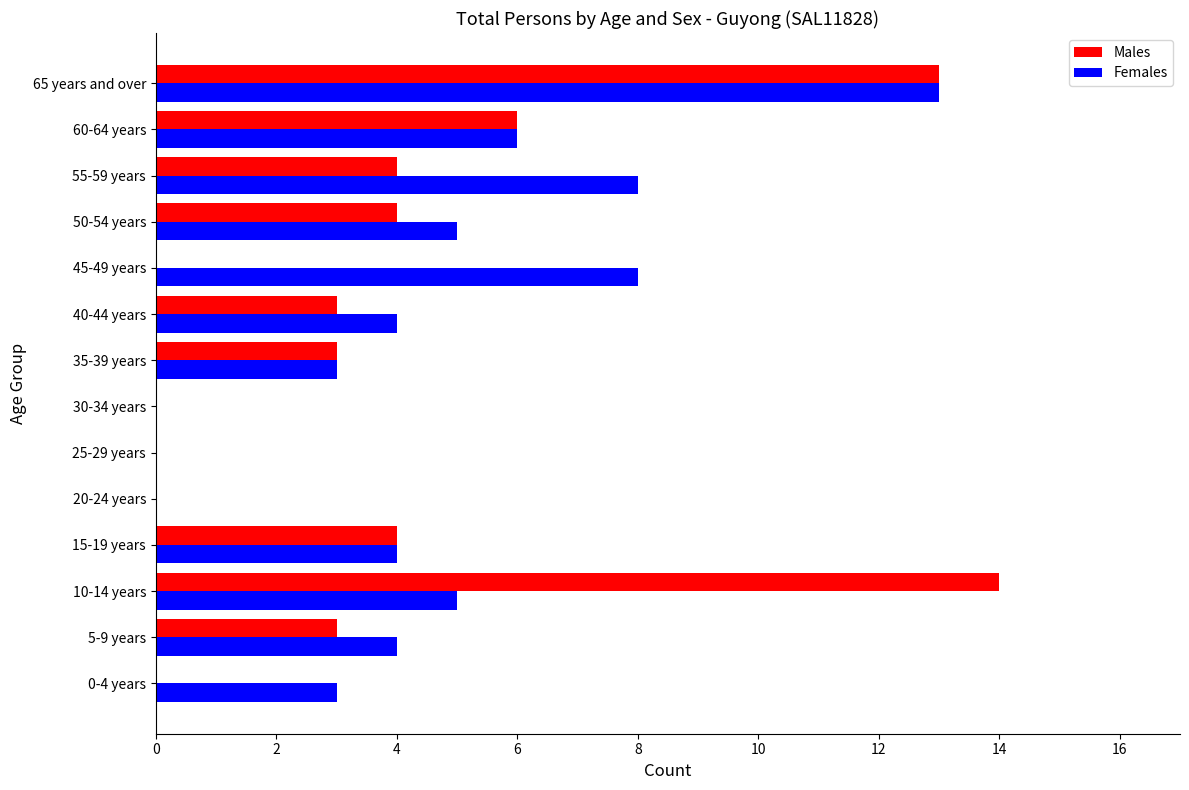

At which label is Males closest to 7?

60-64 years